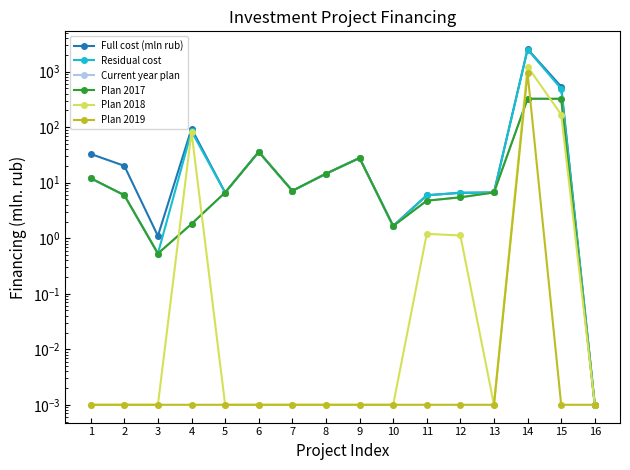

True or false: Plan 2018 has a value of 1.1 at 12.

True